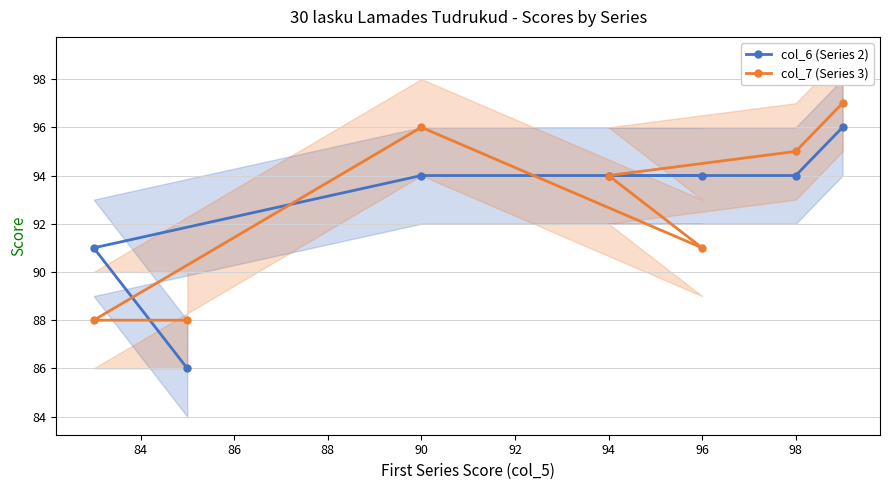

The value of col_6 (Series 2) at 94 is 94. True or false?

True